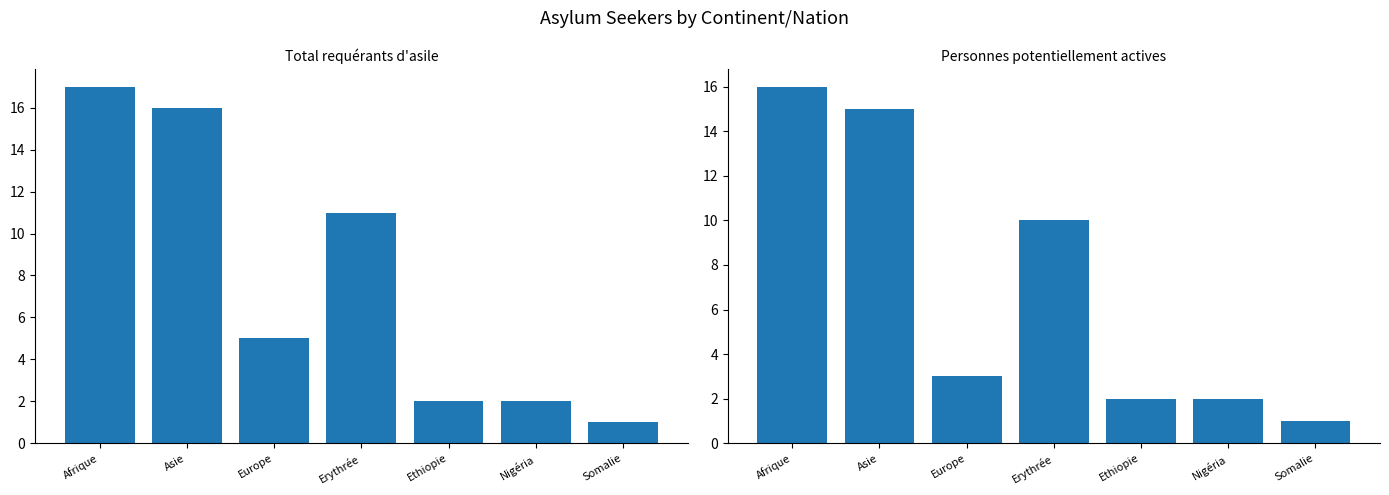

Rank the categories by Personnes potentiellement actives value from lowest to highest.

Somalie, Ethiopie, Nigéria, Europe, Erythrée, Asie, Afrique